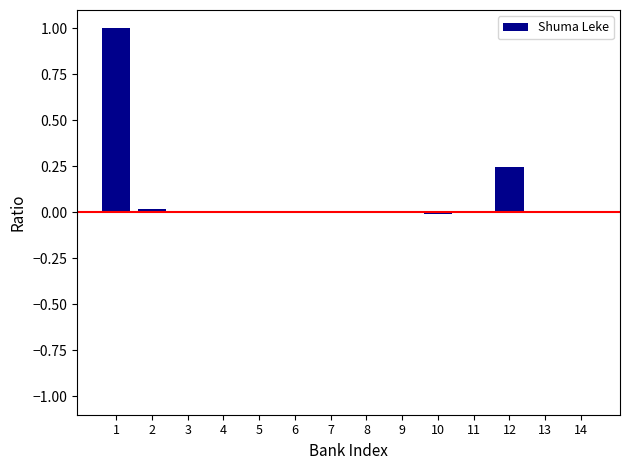

True or false: the data shows -0.4 at 13.

False